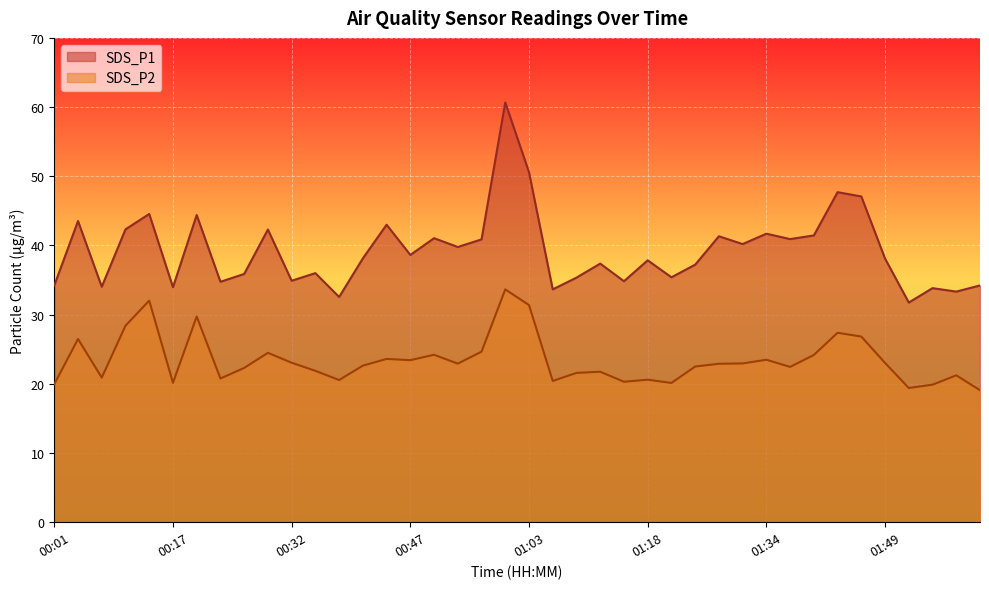

Which series has the largest total across all categories?

SDS_P1